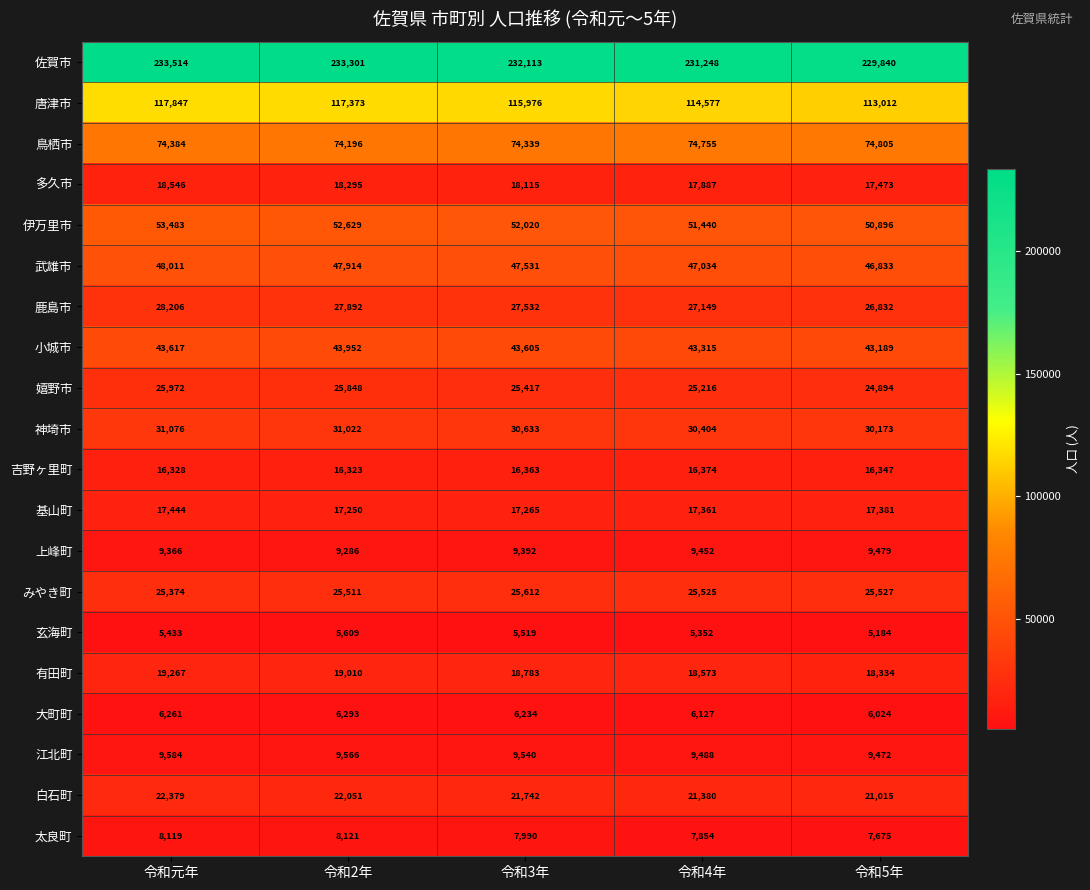

What is the total value across all series at 令和2年?

811442